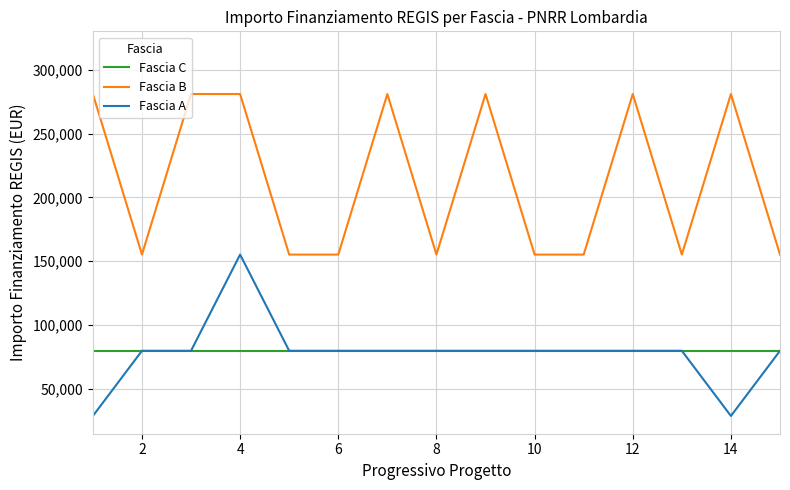

Rank the series by their maximum value, from lowest to highest.

Fascia C, Fascia A, Fascia B